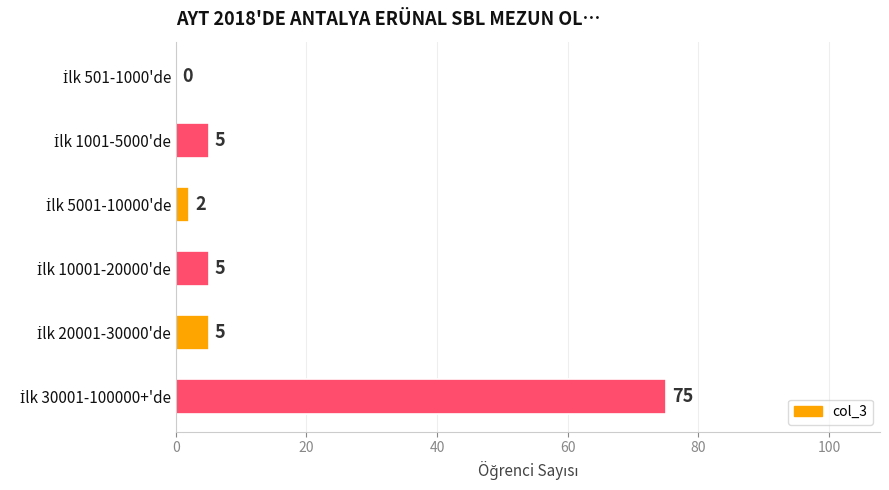

Does the chart contain stacked bars?

No